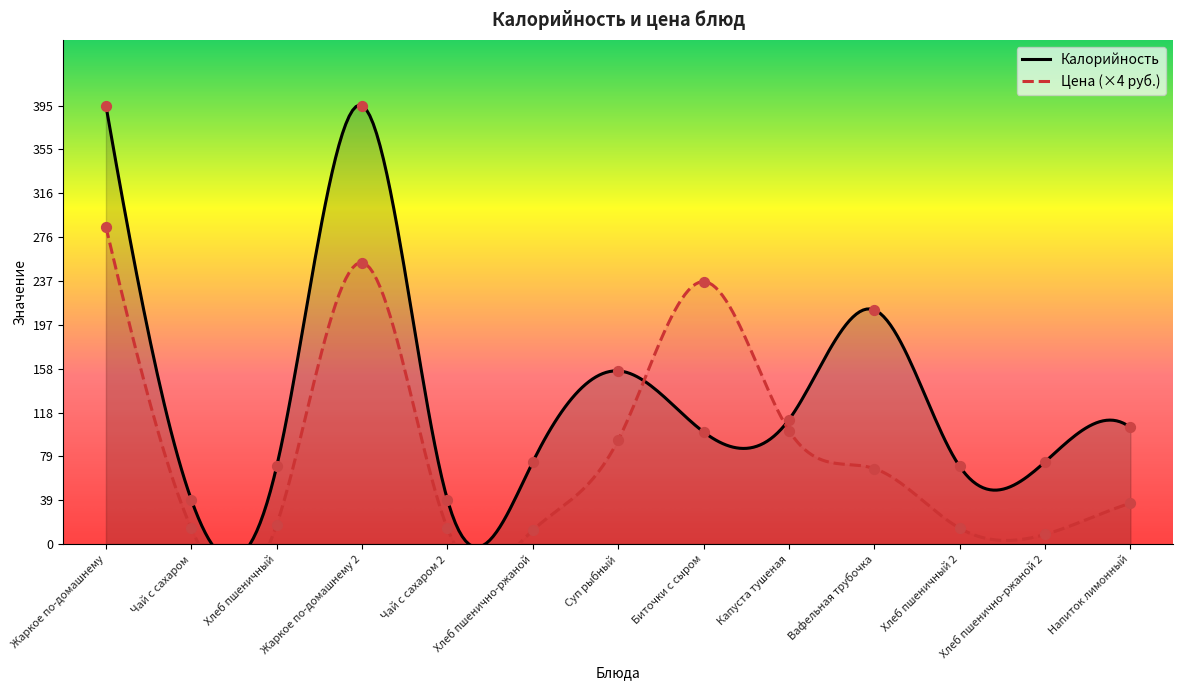

At which category is the sum across all series the highest?

Жаркое по-домашнему